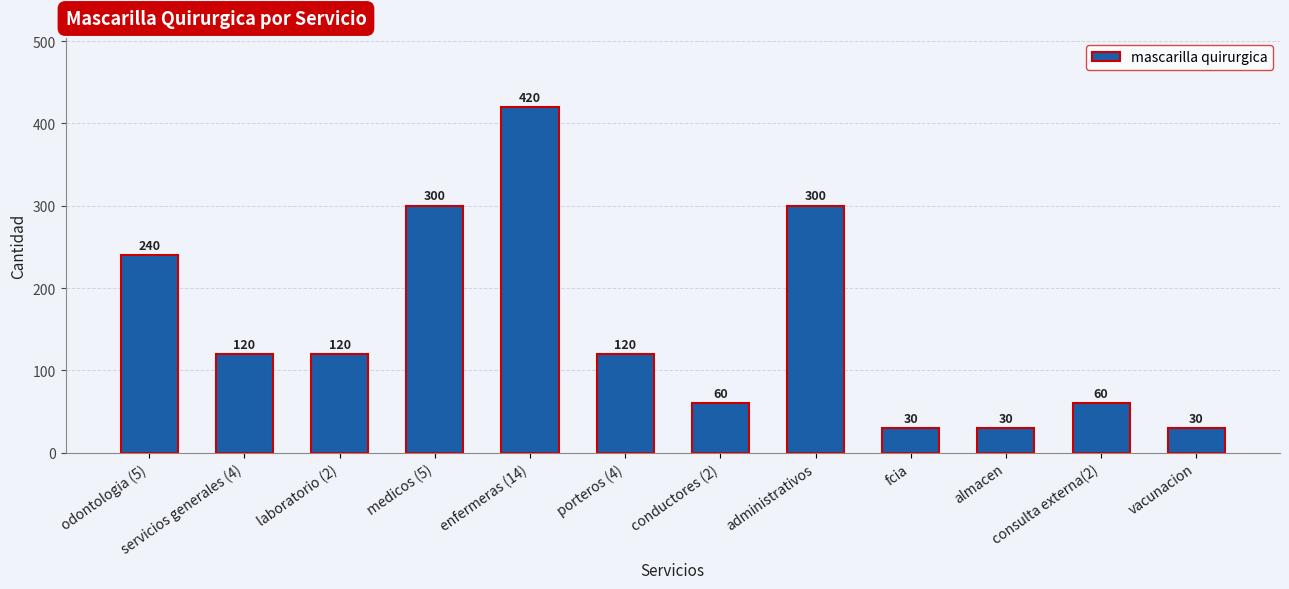

What is the change in value from laboratorio (2) to medicos (5)?

+180